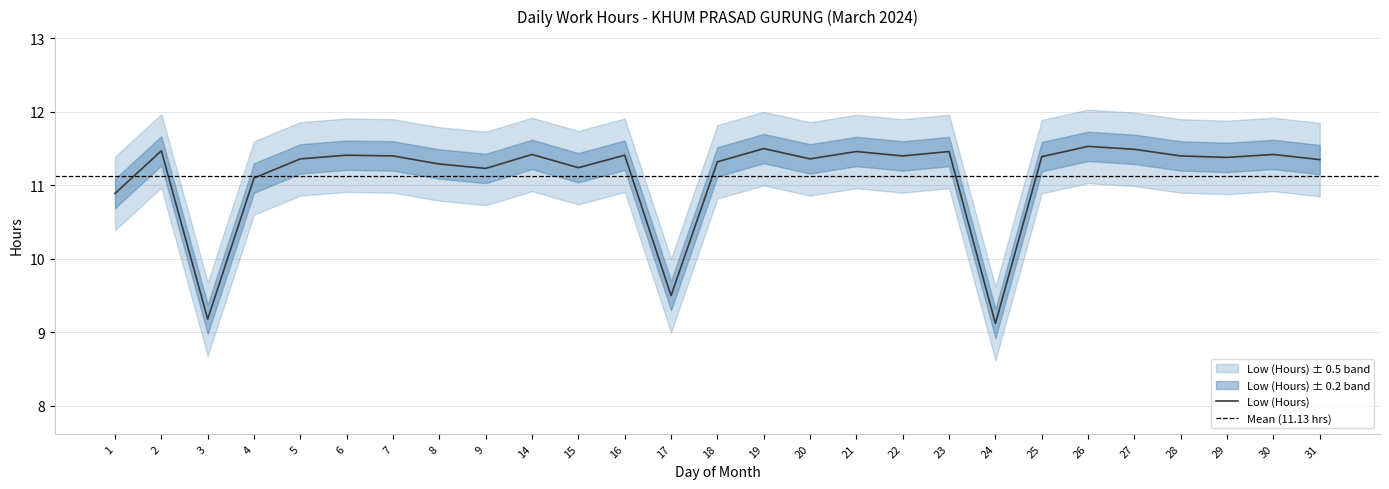

Approximately how many times larger is the value at 26 compared to 4?

1.0